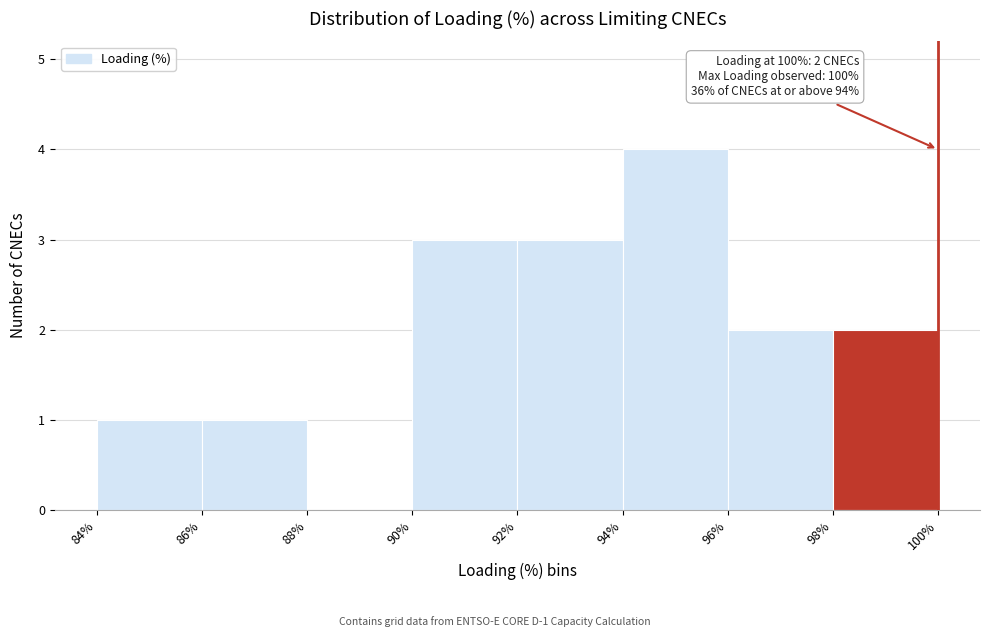

Over which range of the x-axis is the bar tallest?

94% to 96%